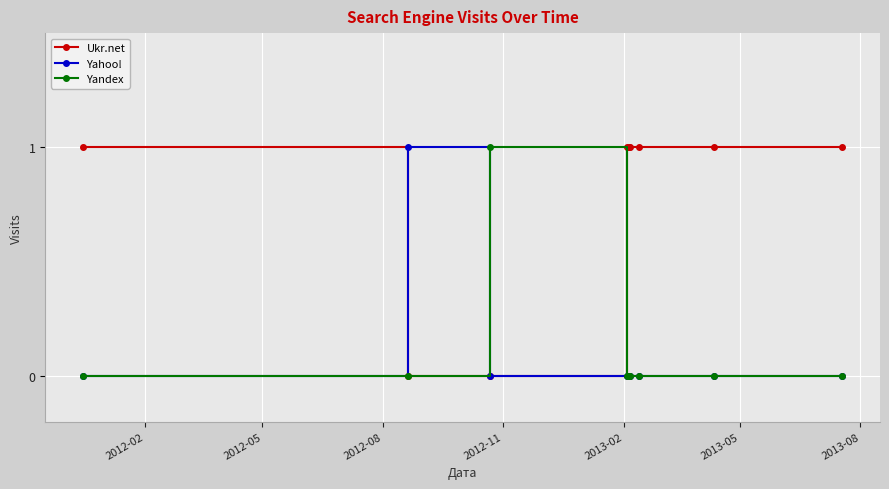

What are all the series names shown in the legend?

Ukr.net, Yahoo!, Yandex